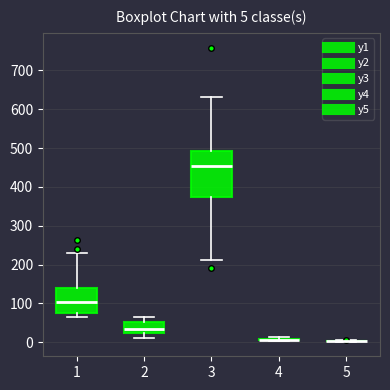

Comparing the boxes themselves (not the whiskers), which one is the tallest?

3